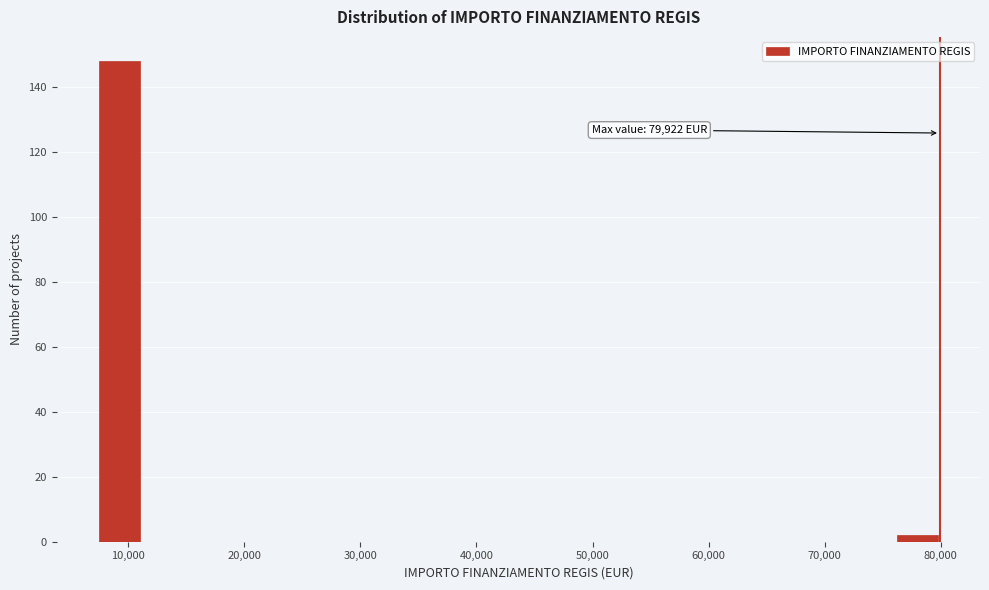

Around what value on the x-axis is the tallest bar? Give the approximate position of its centre, as read against the axis.

9000